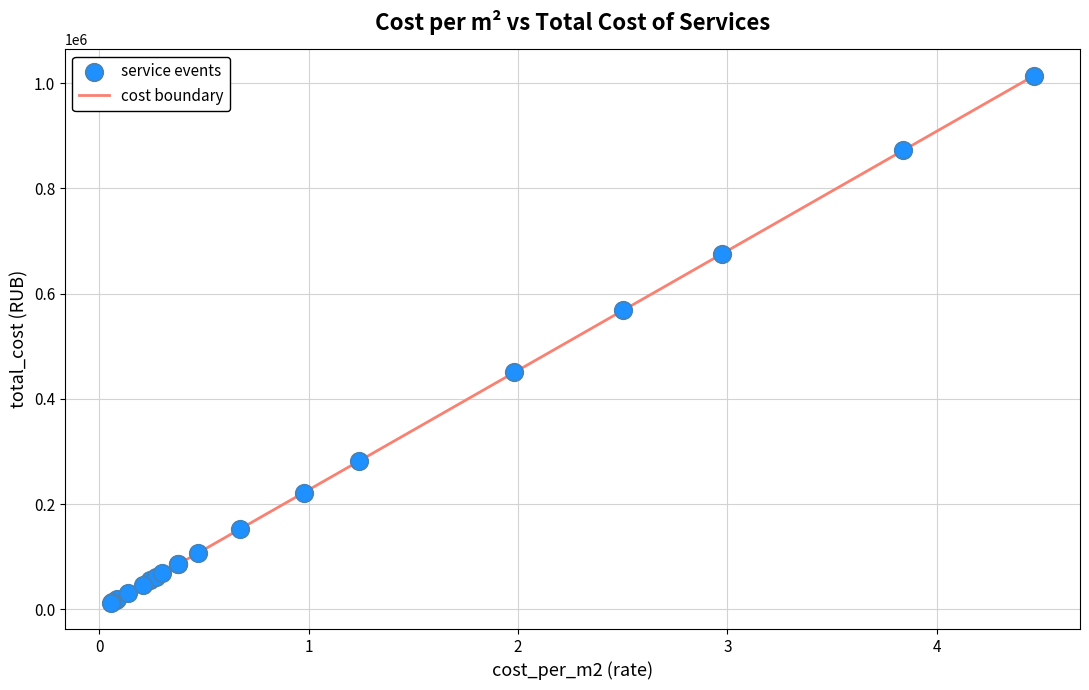

What is the difference between the maximum and minimum values?

1001317.1